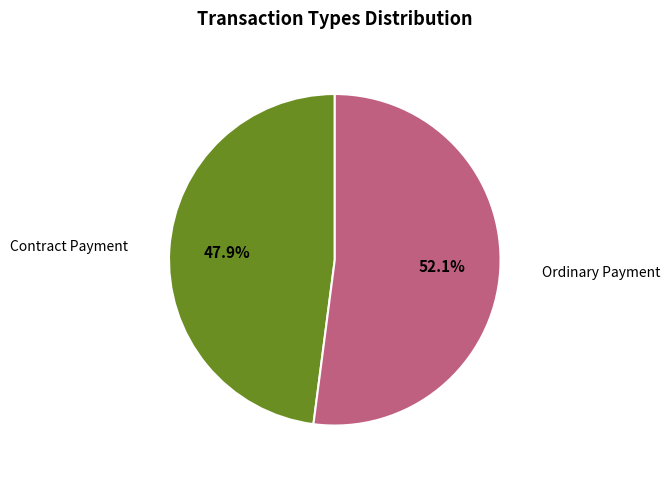

How many slices are in this pie chart?

2